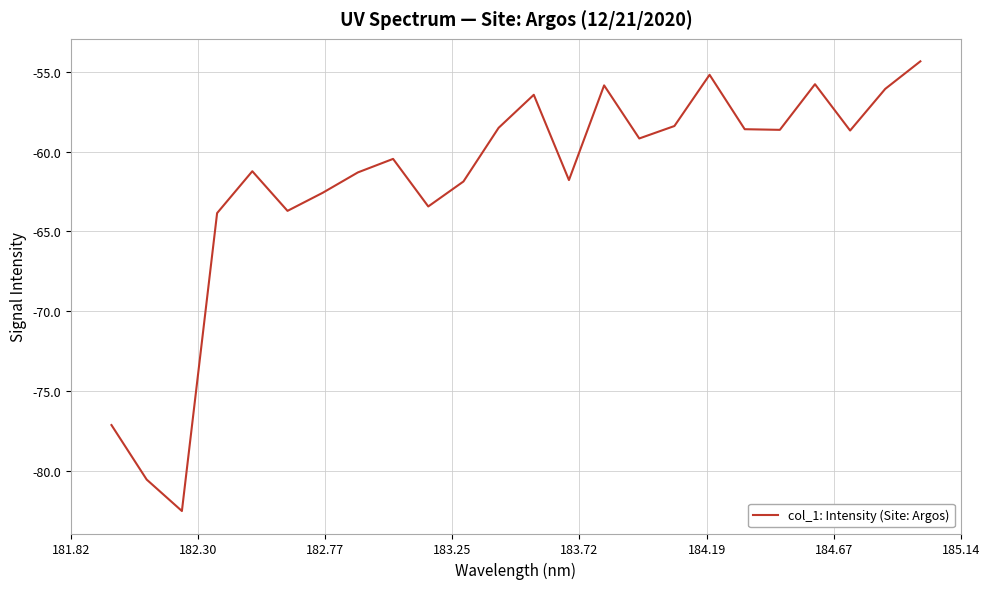

What is the smallest value displayed?

-82.5